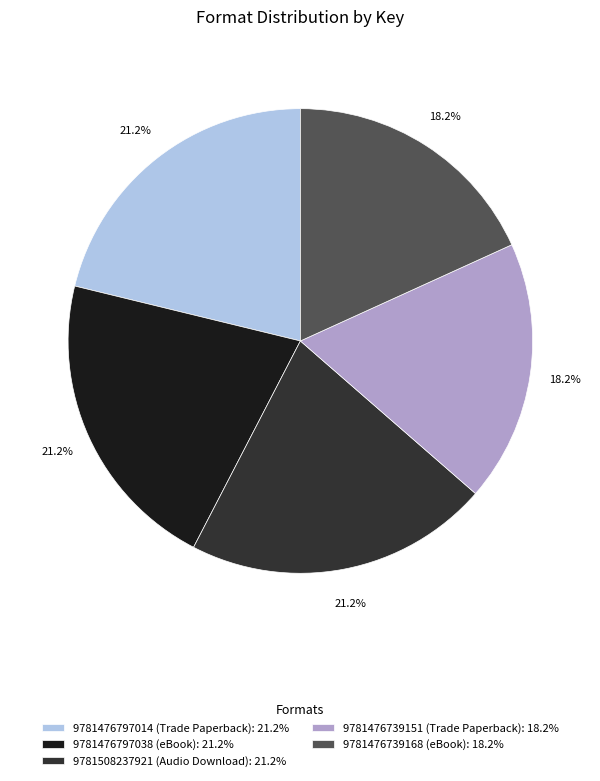

Is 9781508237921 (Audio Download) the majority of the pie?

No